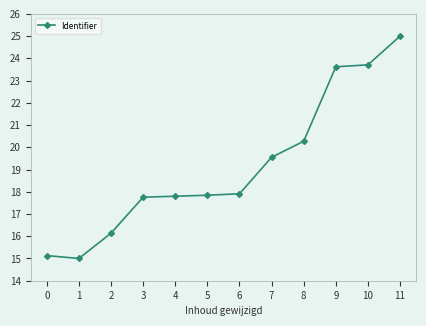

The chart shows a value of 5.4 at 6. True or false?

False